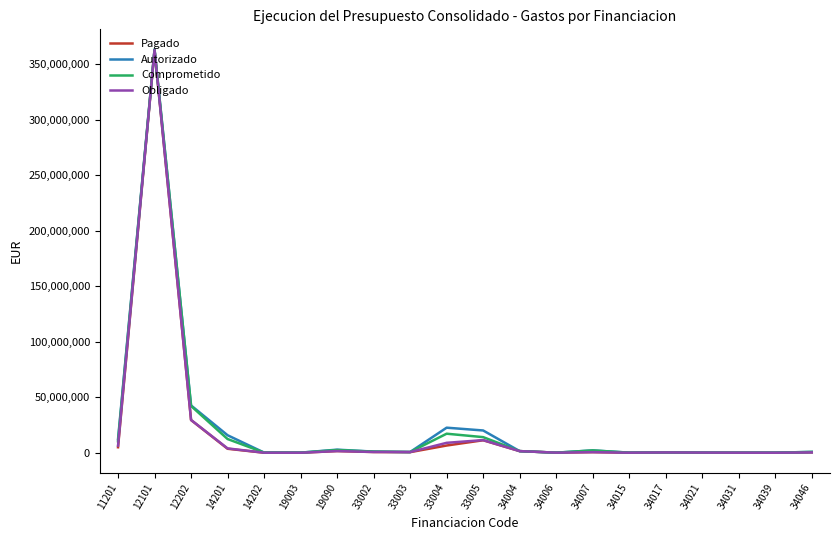

Where does the Comprometido series first go above 1018170?

11201